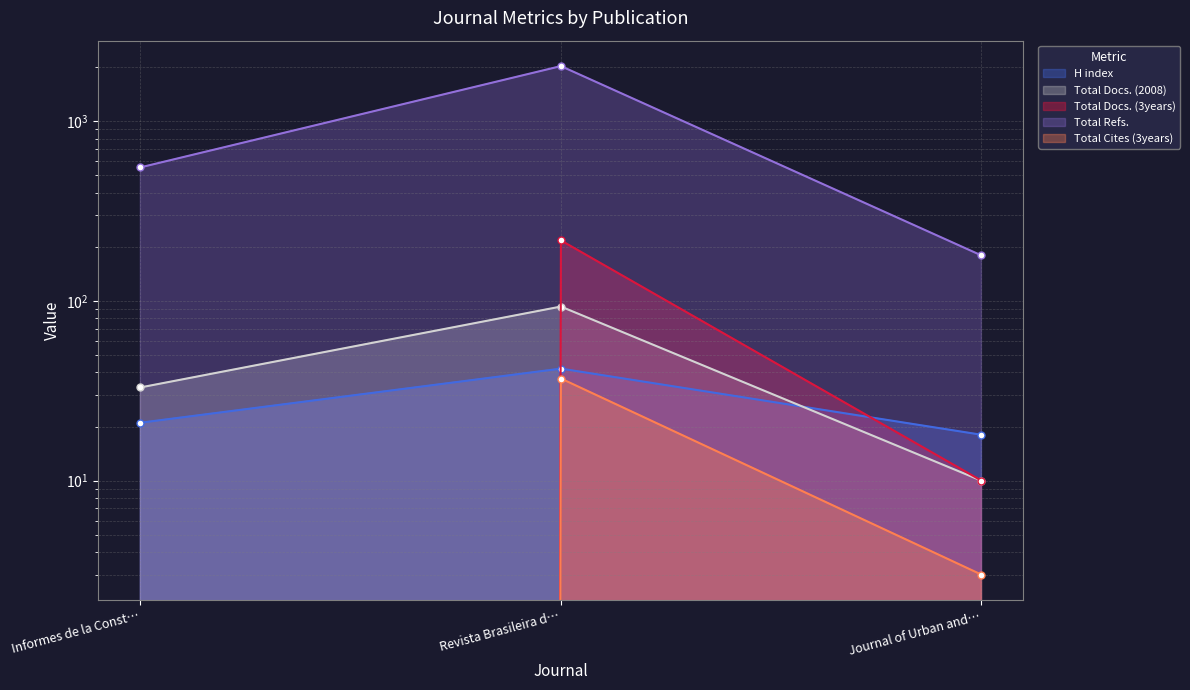

Where is Total Cites (3years) nearest to the value 18?

Journal of Urban and…